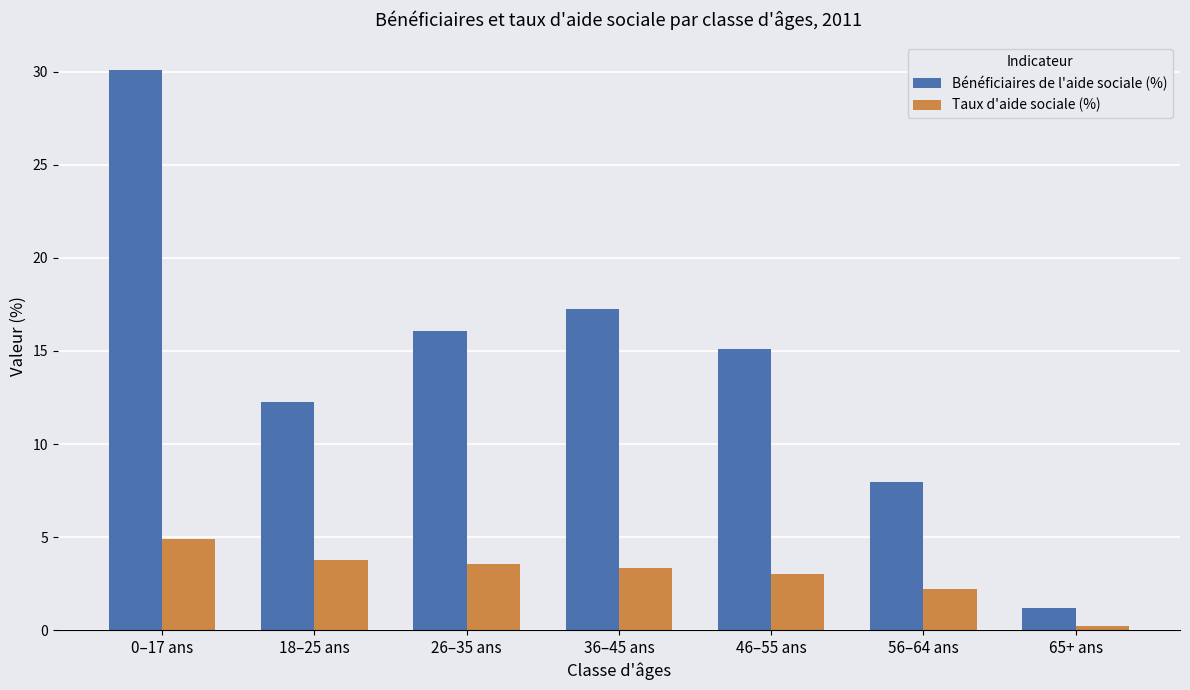

What is the average value of the Taux d'aide sociale (%) series?

3.0